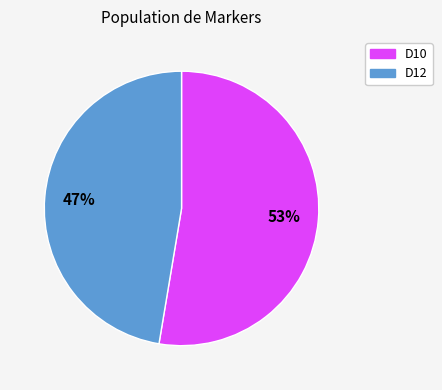

How many slices are in this pie chart?

2